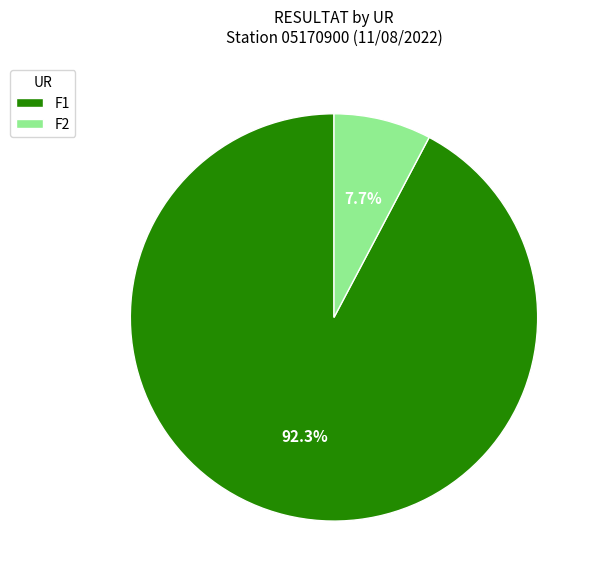

Does F1 represent more than half of the total?

Yes